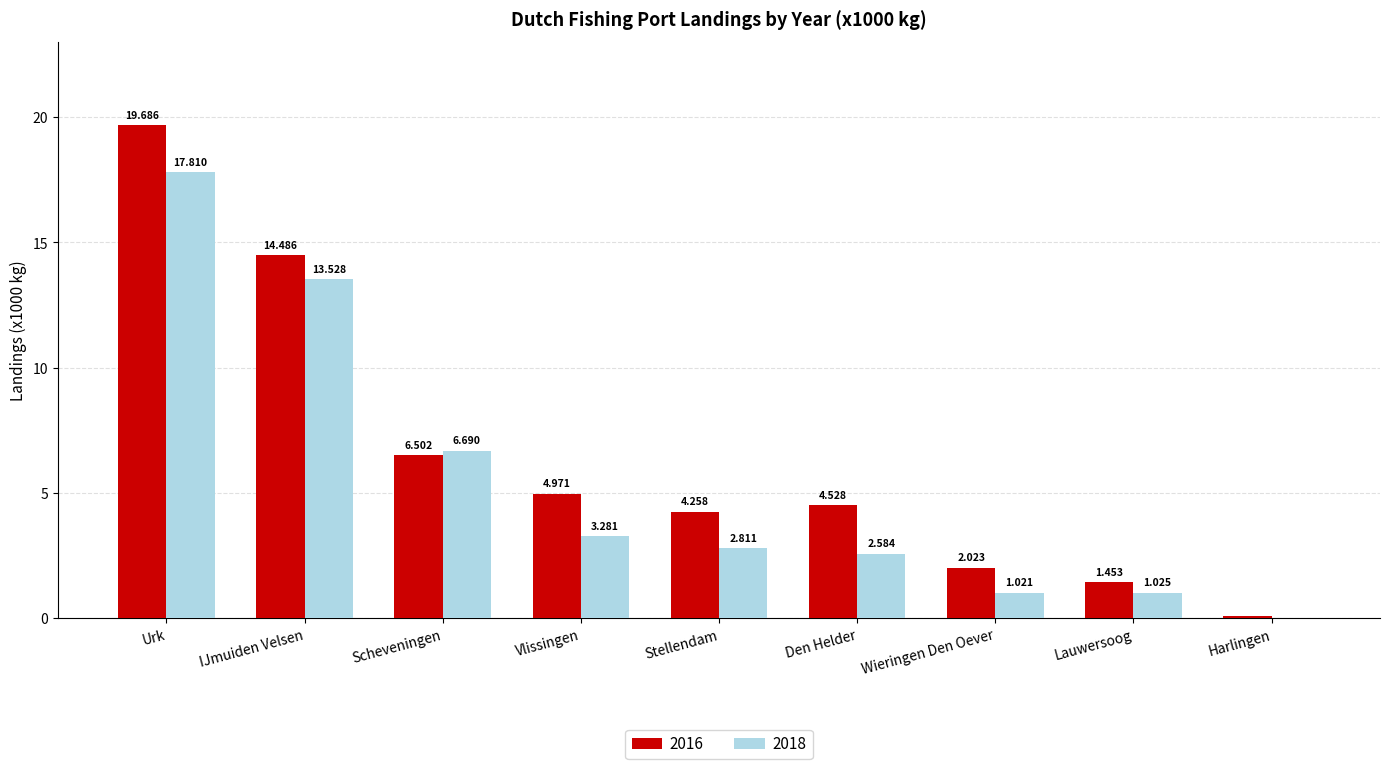

At which category is the sum across all series the highest?

Urk